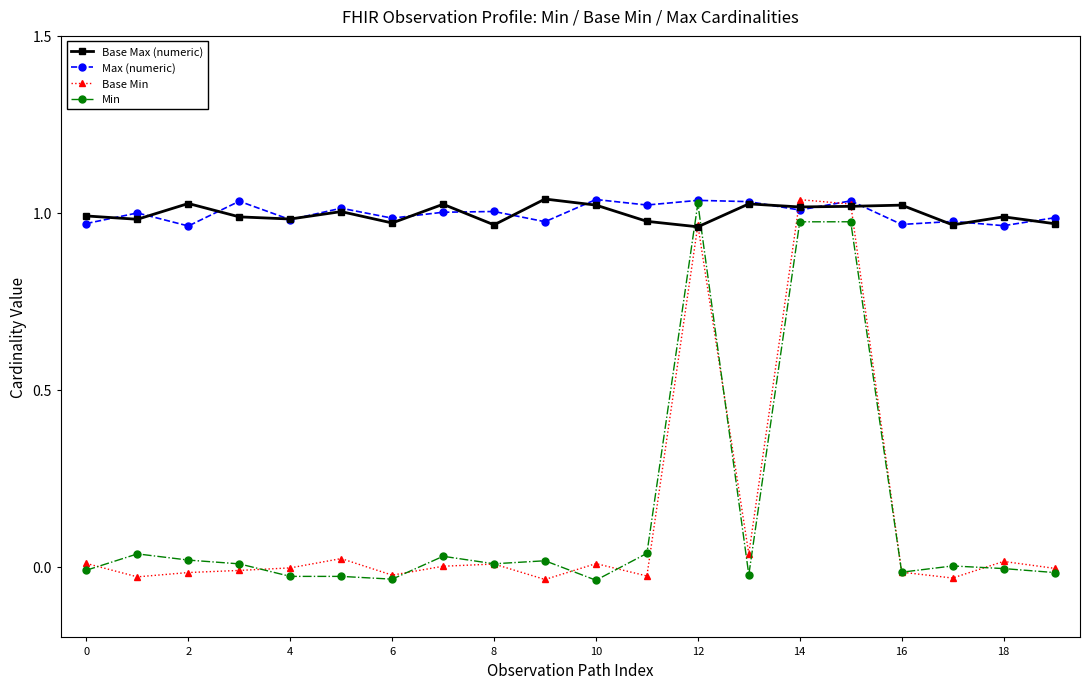

True or false: Base Min has more than 1 interior local peaks.

True